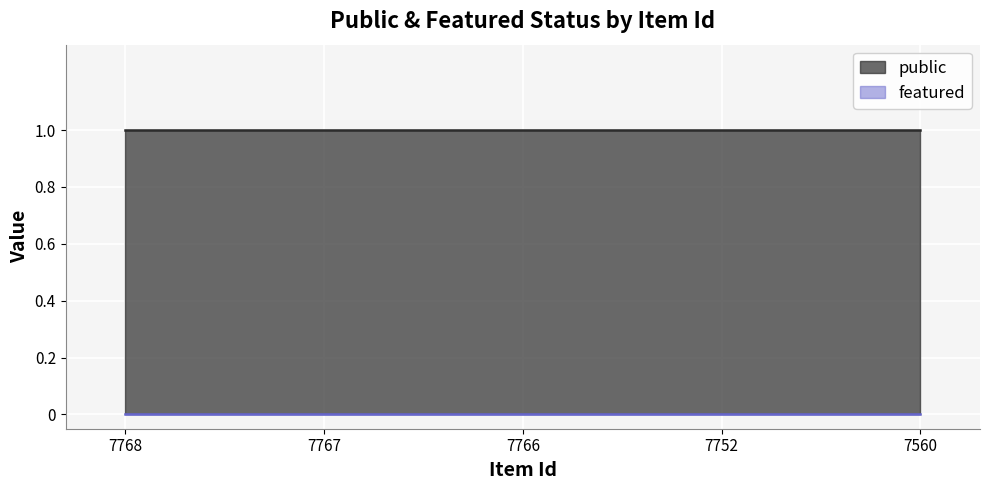

Reading right to left, what are all the values shown in this chart?

public: 1	1	1	1	1
featured: 0	0	0	0	0